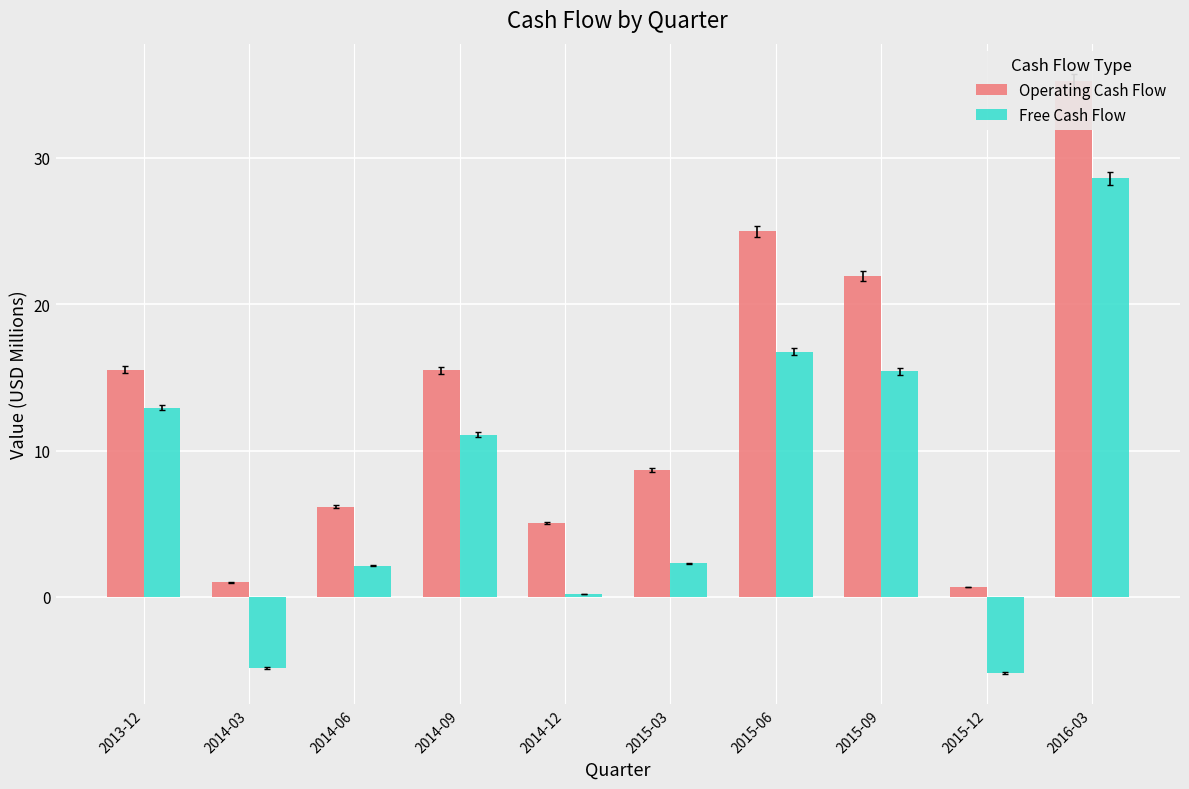

Rank the categories by Free Cash Flow value from highest to lowest.

2016-03, 2015-06, 2015-09, 2013-12, 2014-09, 2015-03, 2014-06, 2014-12, 2014-03, 2015-12